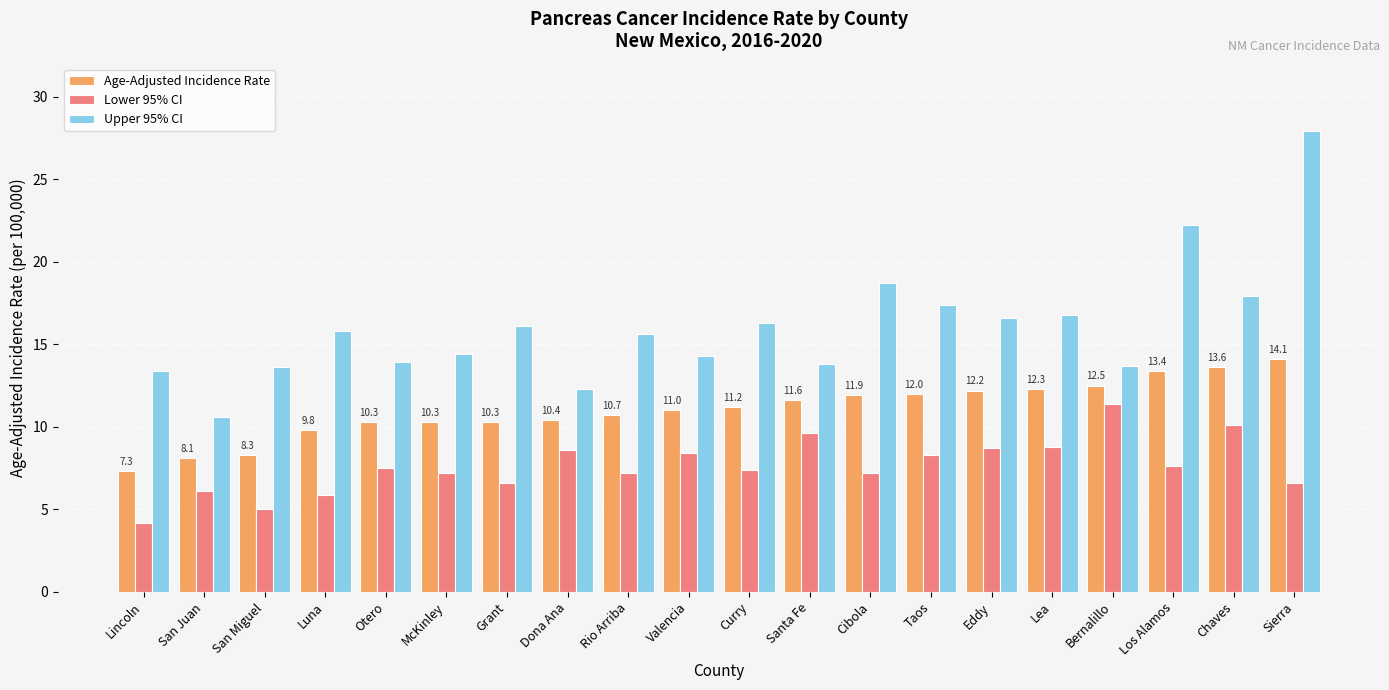

Are the bars grouped side by side (vs. stacked)?

Yes